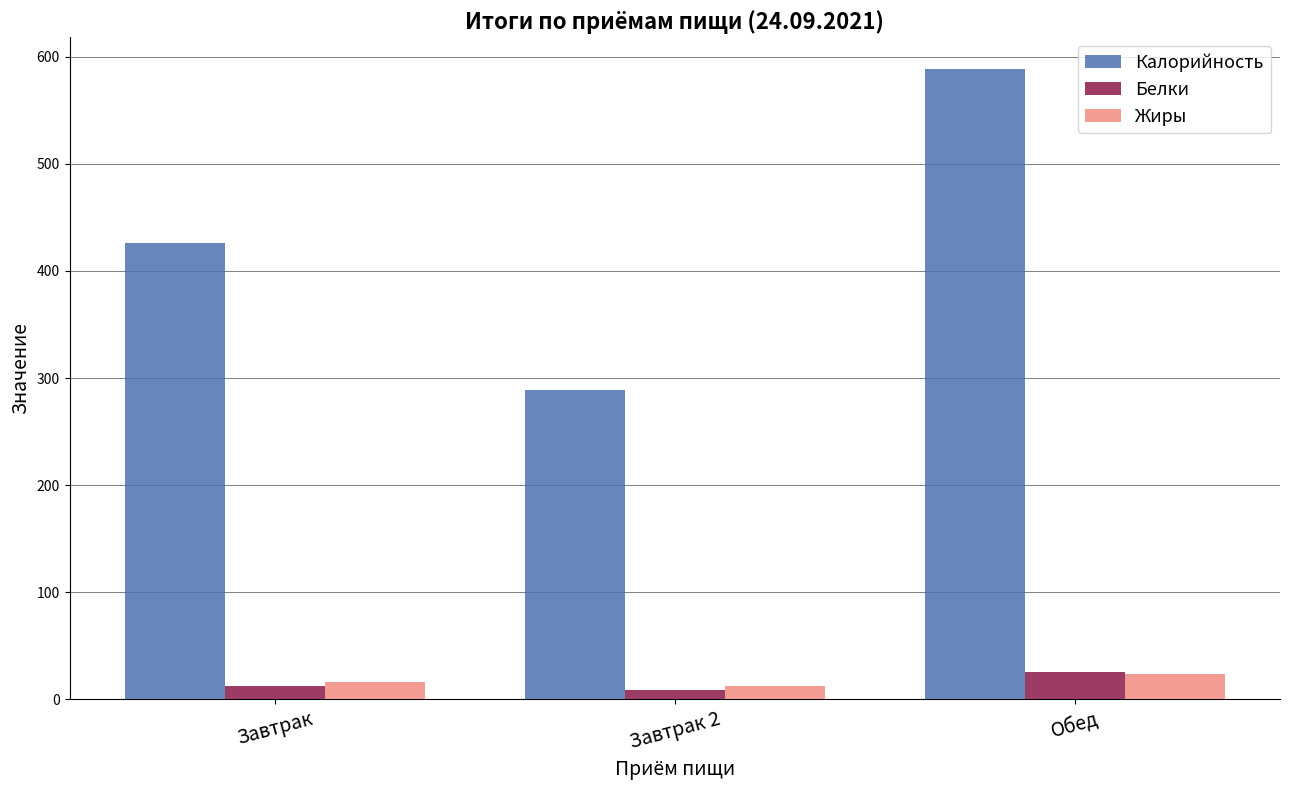

Where does the Жиры series first go above 16?

Завтрак